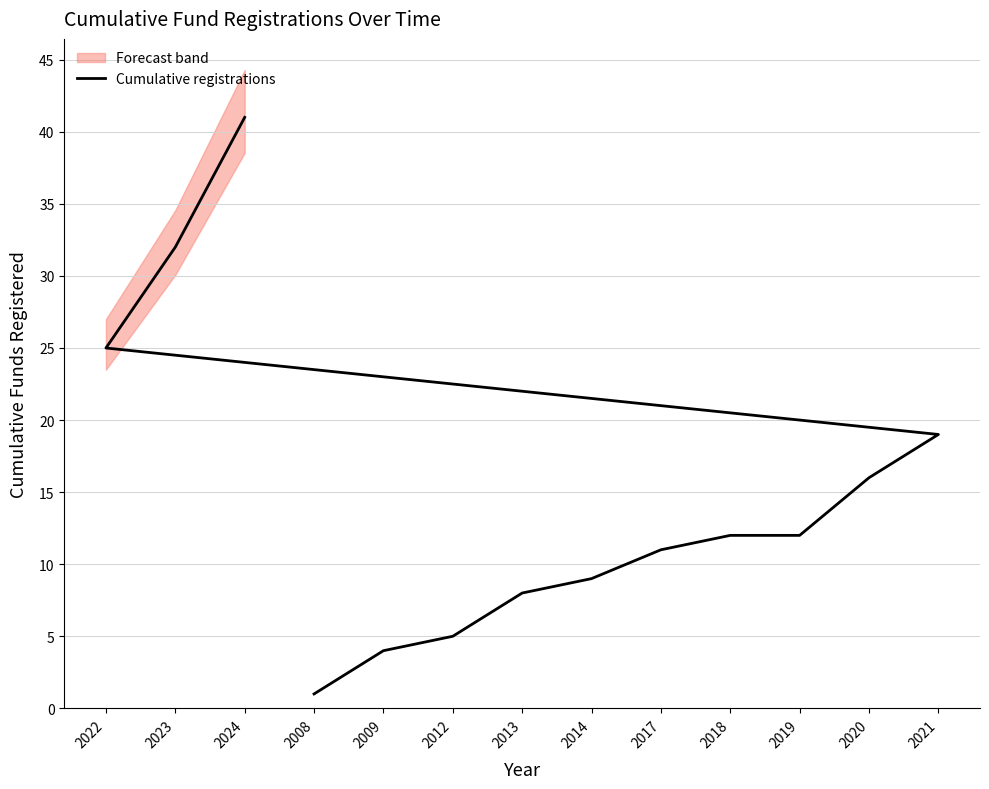

List the labels in order of value, smallest first.

2008, 2009, 2012, 2013, 2014, 2017, 2018, 2019, 2020, 2021, 2022, 2023, 2024